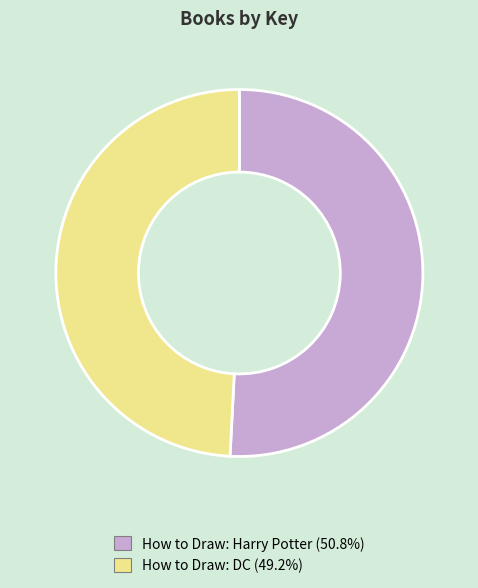

Is the sum of How to Draw: Harry Potter (50.8%) and How to Draw: DC (49.2%) greater than half?

Yes